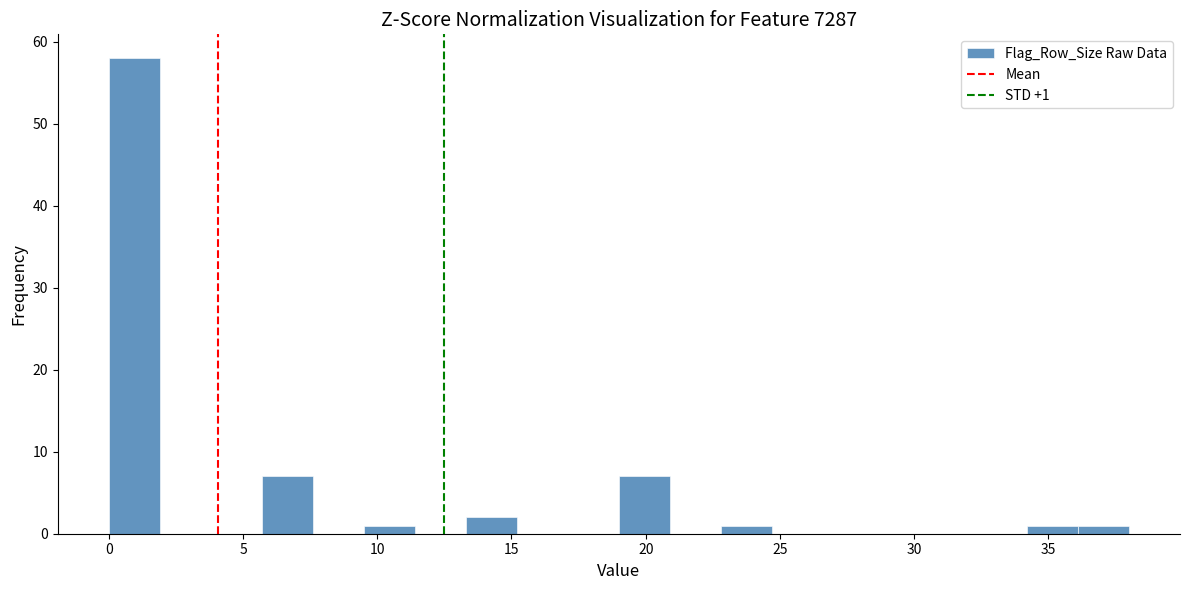

Around what value on the x-axis is the tallest bar? Give the approximate position of its centre, as read against the axis.

1.0